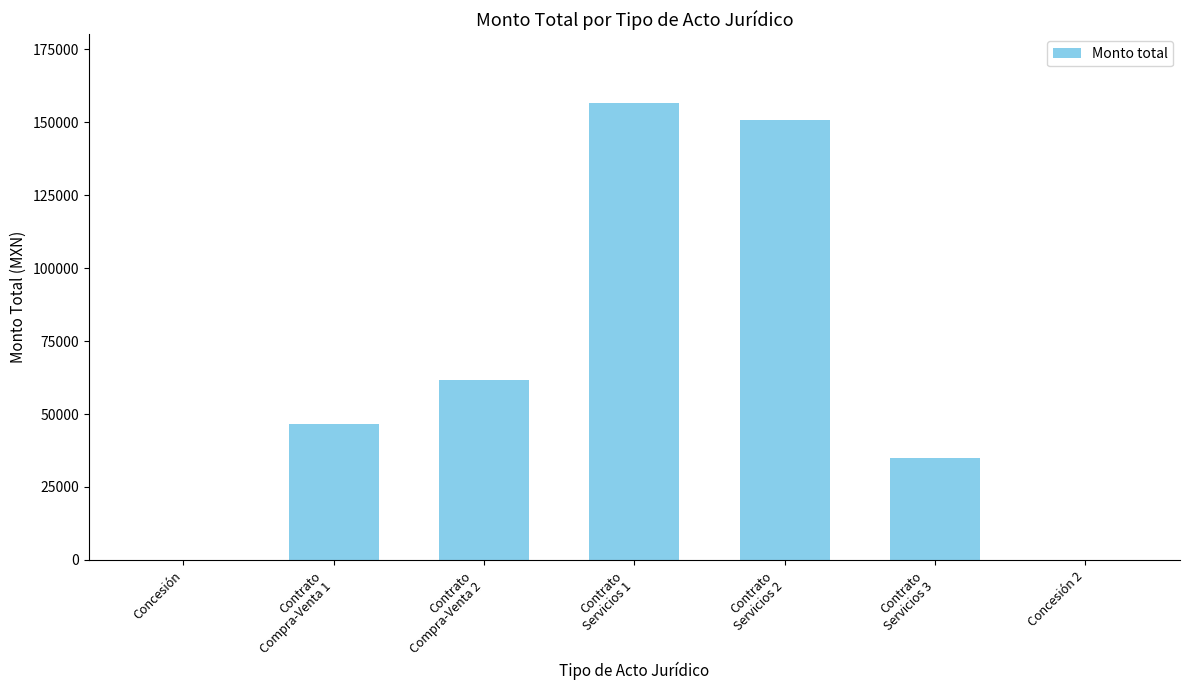

Reading right to left, list all the values displayed in this chart.

Concesión 2=1.0	Contrato
Servicios 3=34800.0	Contrato
Servicios 2=150800.0	Contrato
Servicios 1=156600.0	Contrato
Compra-Venta 2=61770.0	Contrato
Compra-Venta 1=46694.6	Concesión=1.0